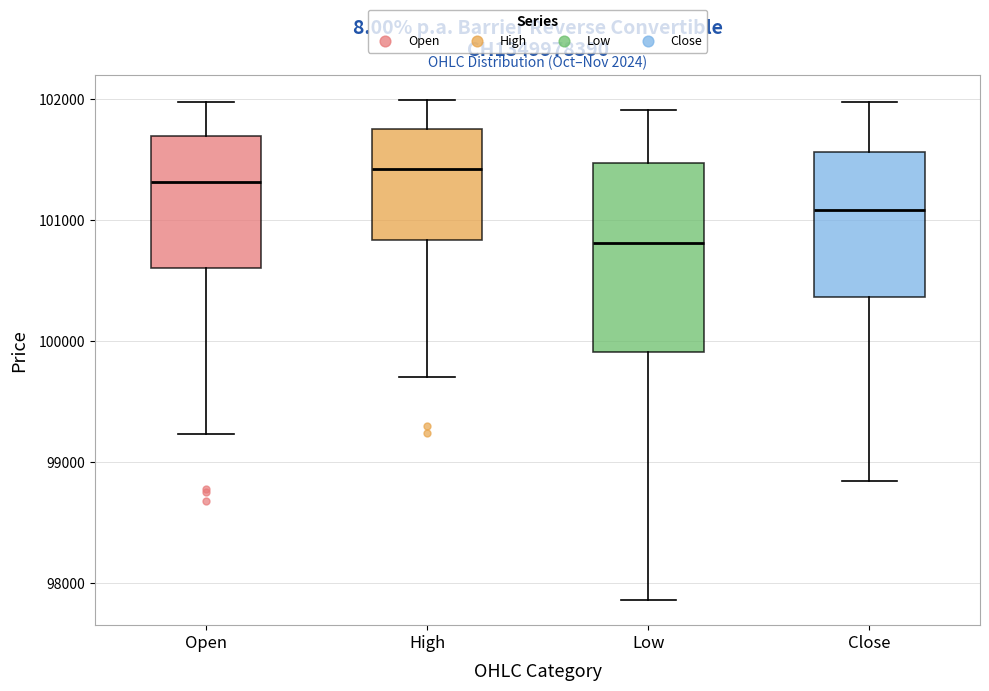

Which box is the tallest, from its lower edge to its upper edge?

Low